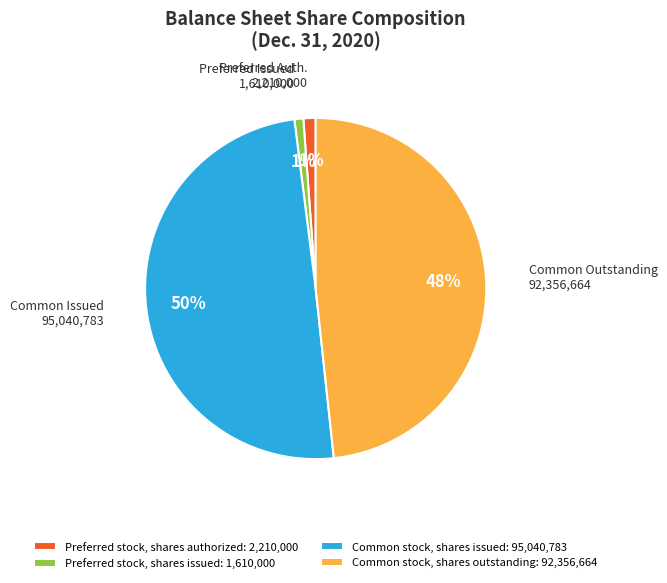

What is the largest slice in the pie chart?

Common stock, shares issued: 95,040,783